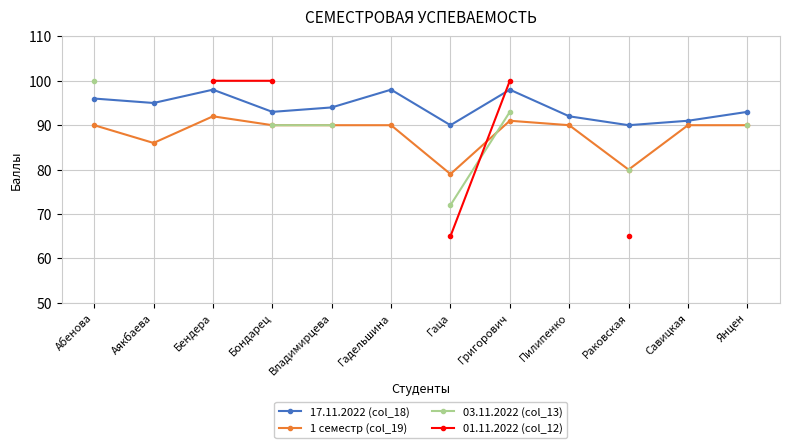

How many distinct data groups are displayed?

4